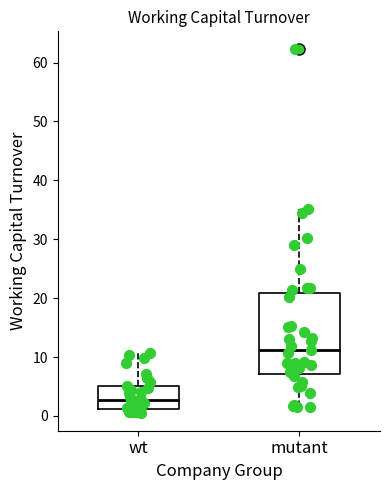

Reading left to right, read every box against the y-axis: the position of its median line, the range the box covers, and the ends of its whiskers. The values are not printed on the chart, so give them approximately, as read against the axis.

wt: median 3, box 1 to 5, whiskers 1 (just below the box's lower edge) to 11
mutant: median 11, box 7 to 21, whiskers 1 to 35